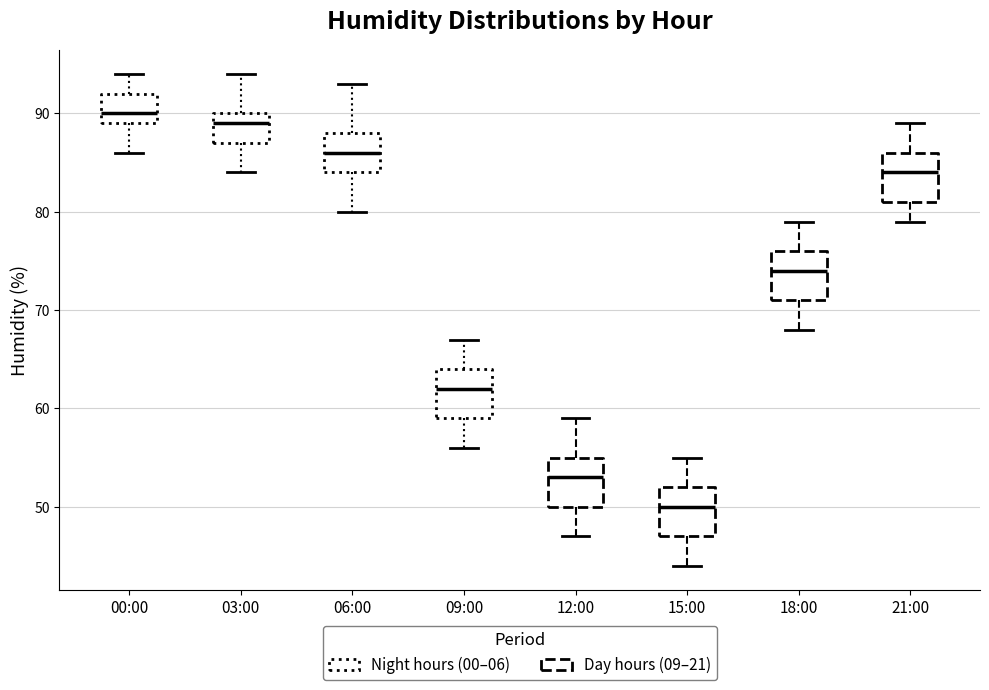

Where is the upper edge of the box for 12:00 on the y-axis? The values are not printed on the chart, so give them approximately, as read against the axis.

55